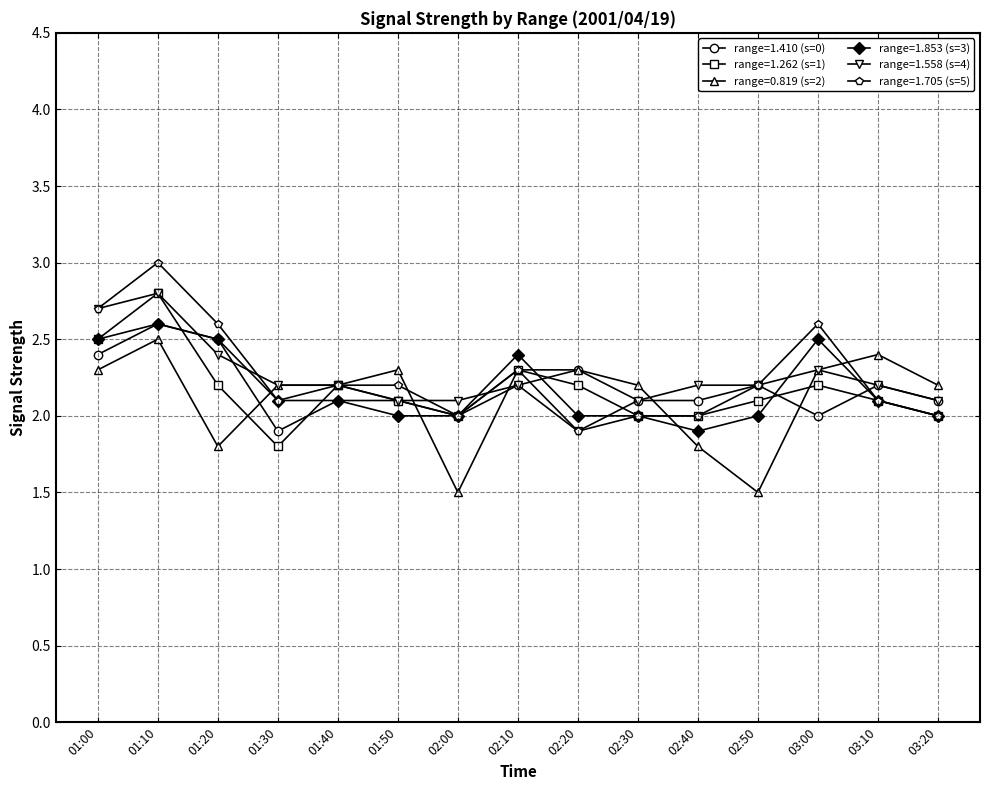

Where is the first local maximum for range=1.558 (s=4)?

01:10